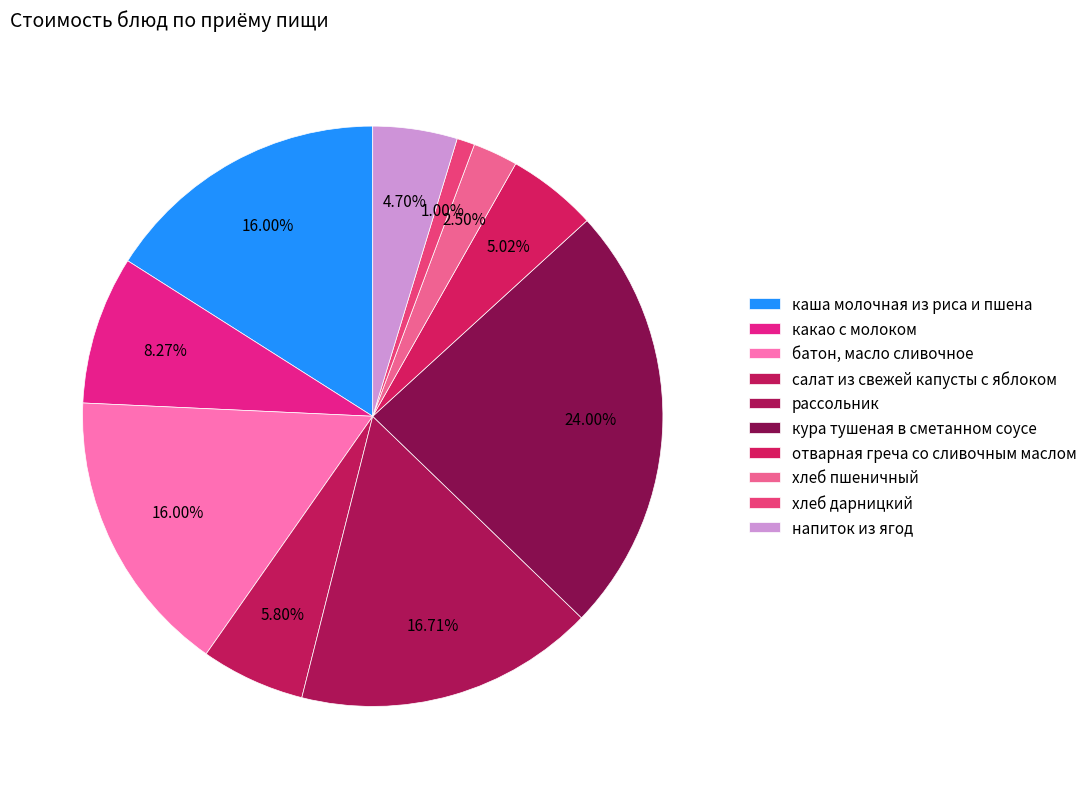

Is there any slice that represents more than half of the pie?

No